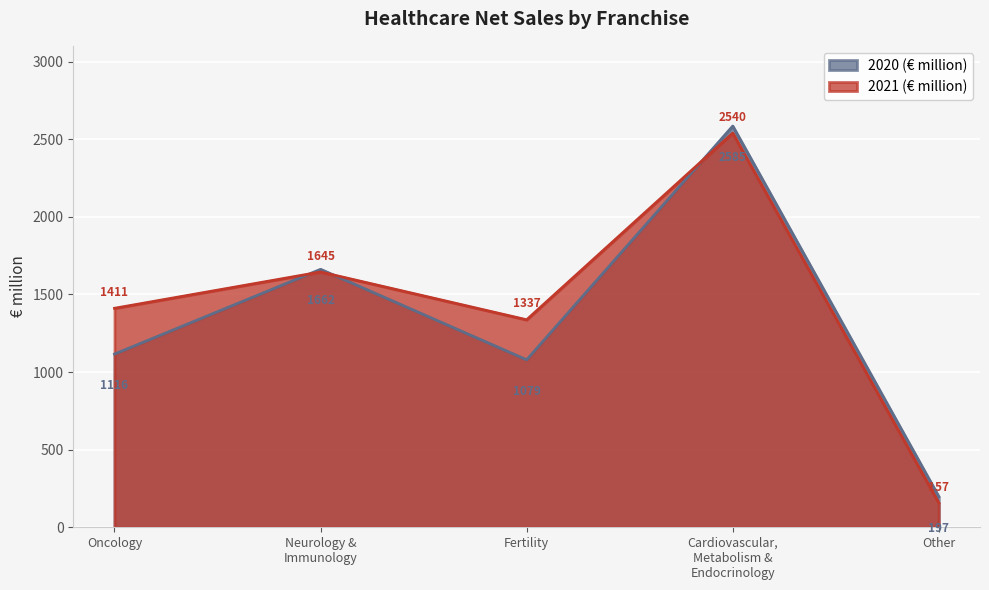

Between Cardiovascular,
Metabolism &
Endocrinology and Fertility, which is larger?

Cardiovascular,
Metabolism &
Endocrinology